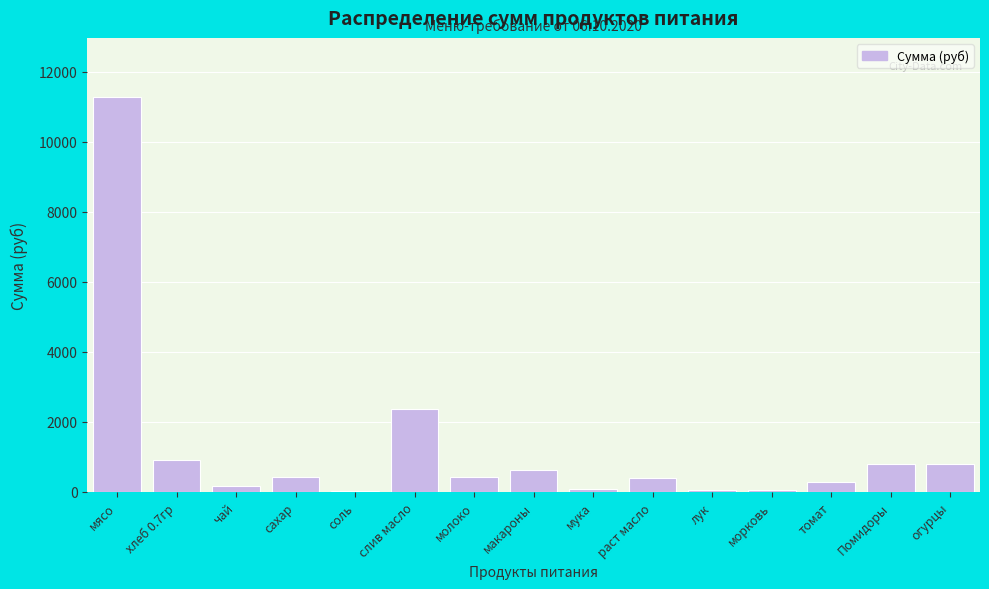

Is it true that the value at слив масло is 2356.8?

True